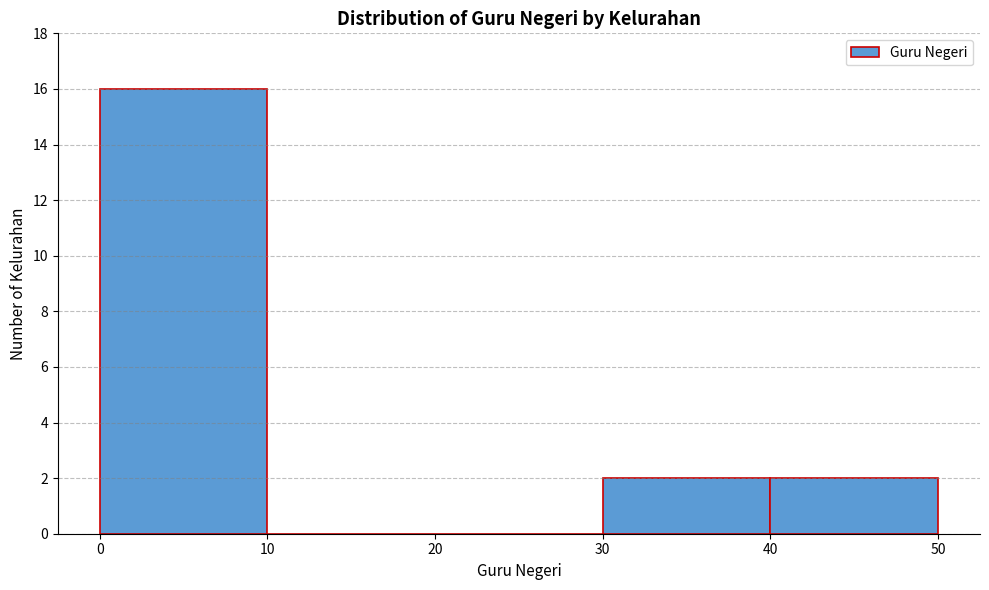

Reading left to right, transcribe this chart: for each bar, give the range it covers on the x-axis and its height. The values are not printed on the chart, so give them approximately, as read against the axis.

0 to 10: 16
10 to 20: 0
20 to 30: 0
30 to 40: 2
40 to 50: 2